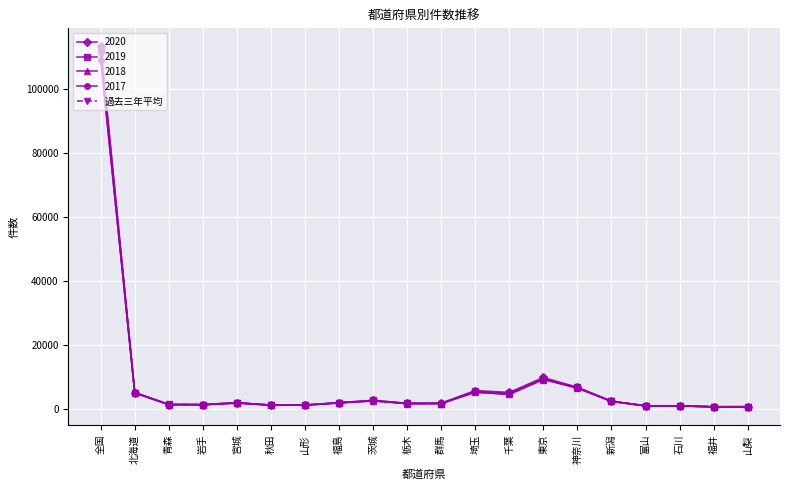

True or false: 2019 has a value of 27569 at 全国.

False